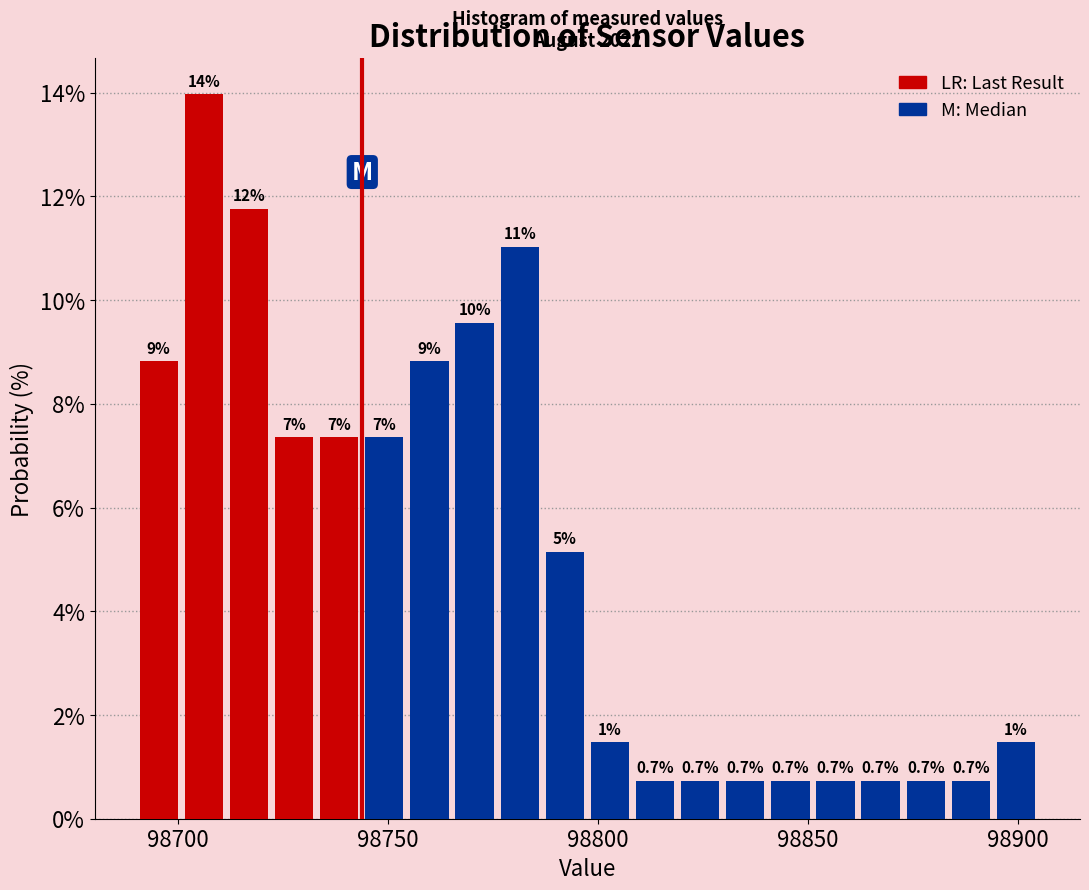

Read against the x-axis, roughly where is the centre of the tallest bar?

98705